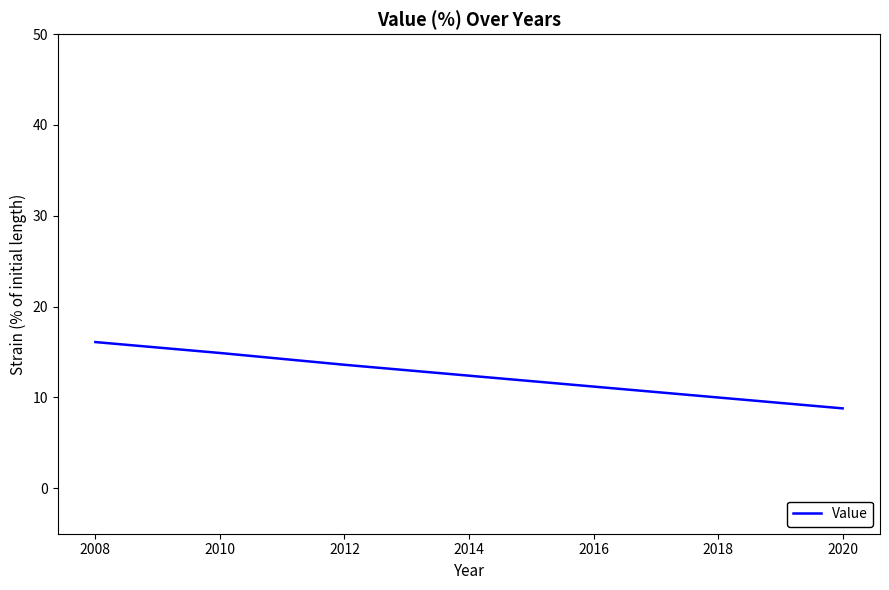

Reading left to right, extract all data points from this chart.

2008=16.1	2010=14.9	2012=13.6	2014=12.4	2016=11.2	2018=10.0	2020=8.8